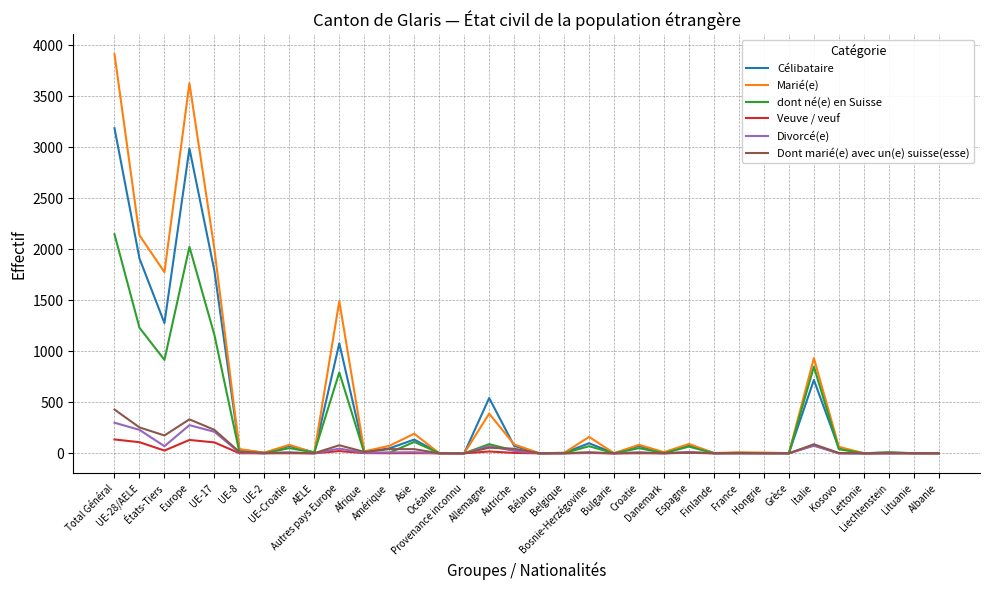

The value of Célibataire at UE-8 is 36. True or false?

True